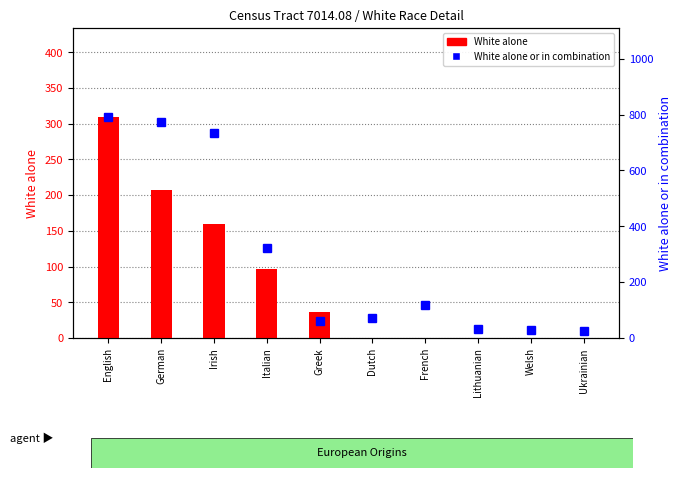

What is the greatest value displayed?

793